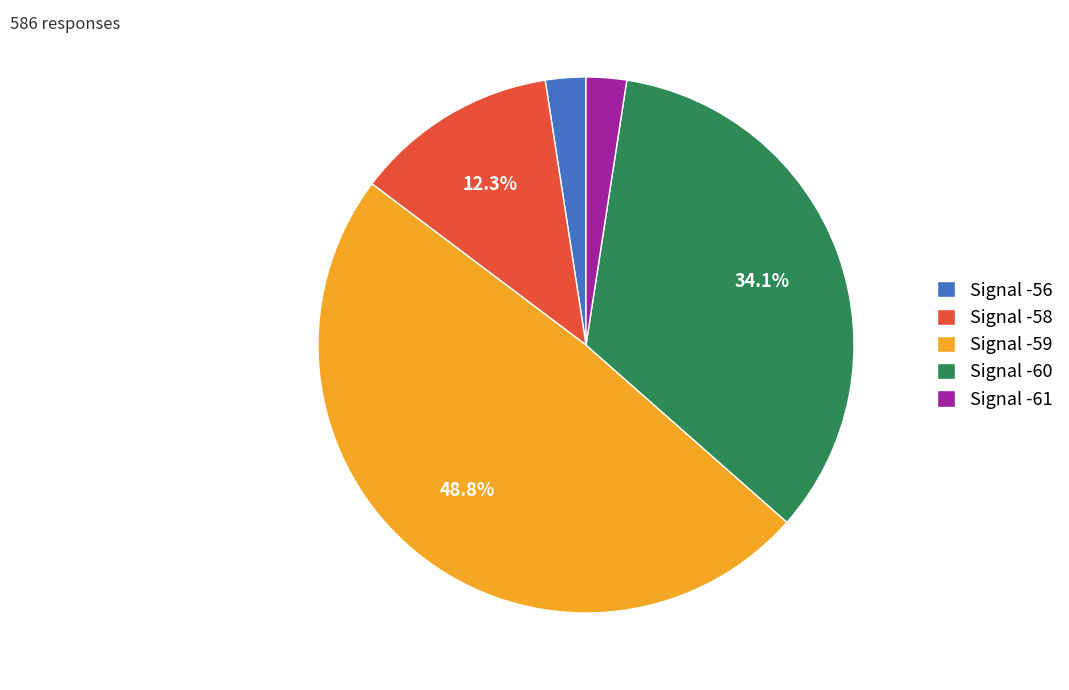

How many slices are in this pie chart?

5